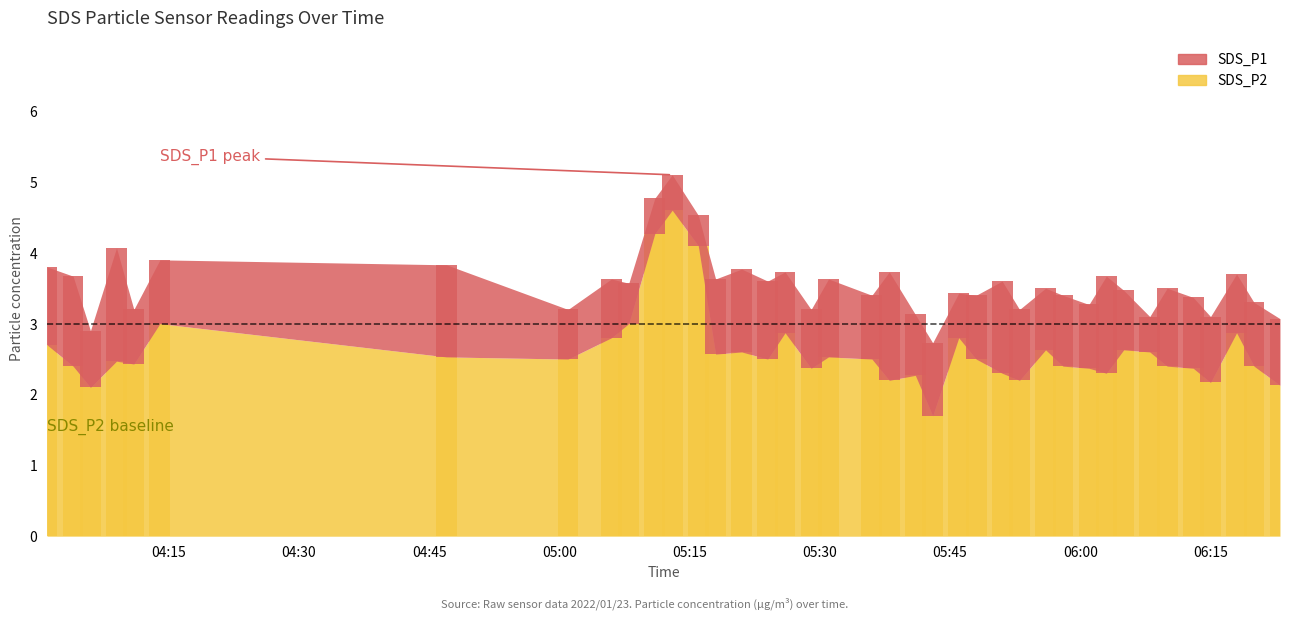

Count the number of categories in the chart.

39